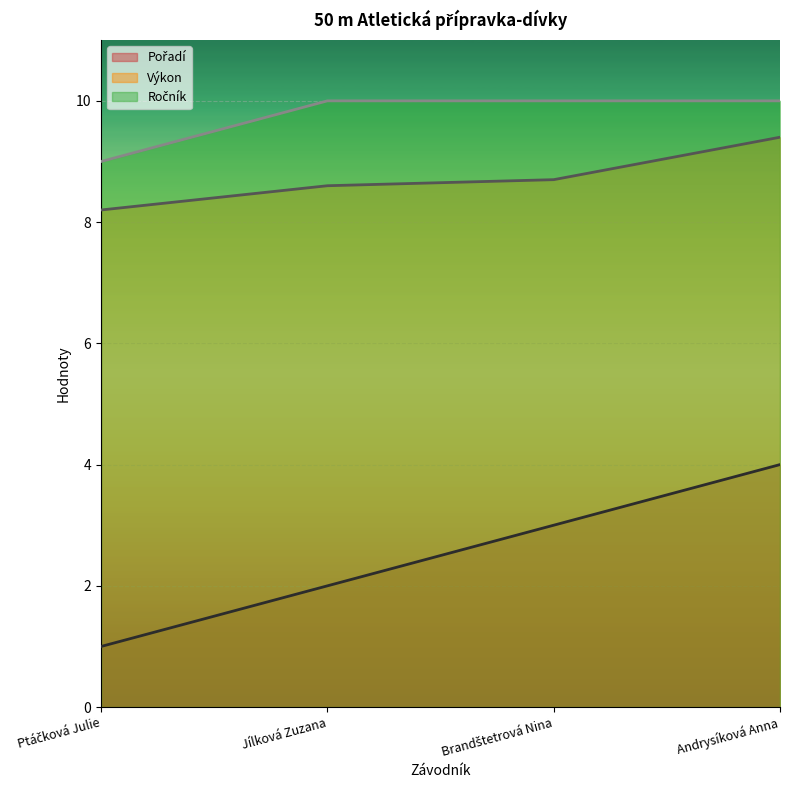

Reading left to right, list all the values displayed in this chart.

Pořadí: Ptáčková Julie=1.0	Jílková Zuzana=2.0	Brandštetrová Nina=3.0	Andrysíková Anna=4.0
Výkon: Ptáčková Julie=8.2	Jílková Zuzana=8.6	Brandštetrová Nina=8.7	Andrysíková Anna=9.4
Ročník: Ptáčková Julie=9.0	Jílková Zuzana=10.0	Brandštetrová Nina=10.0	Andrysíková Anna=10.0